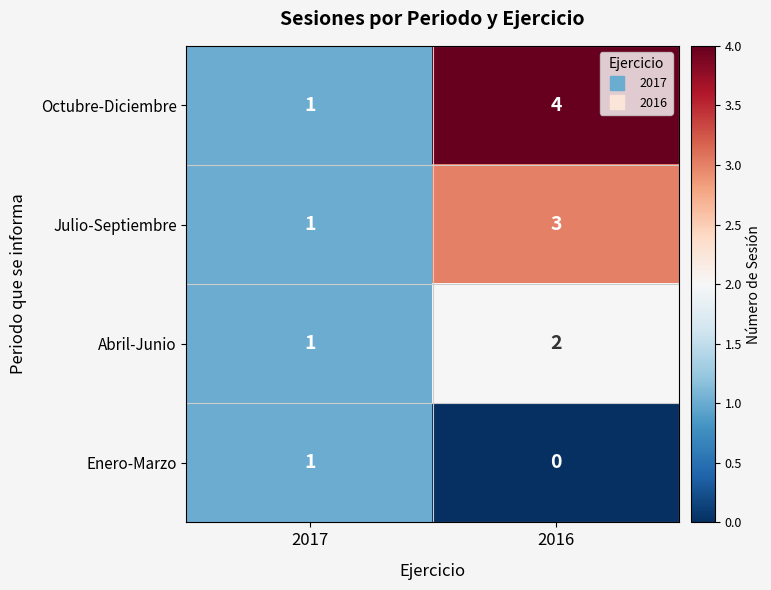

Which series has the largest range (max minus min)?

Octubre-Diciembre